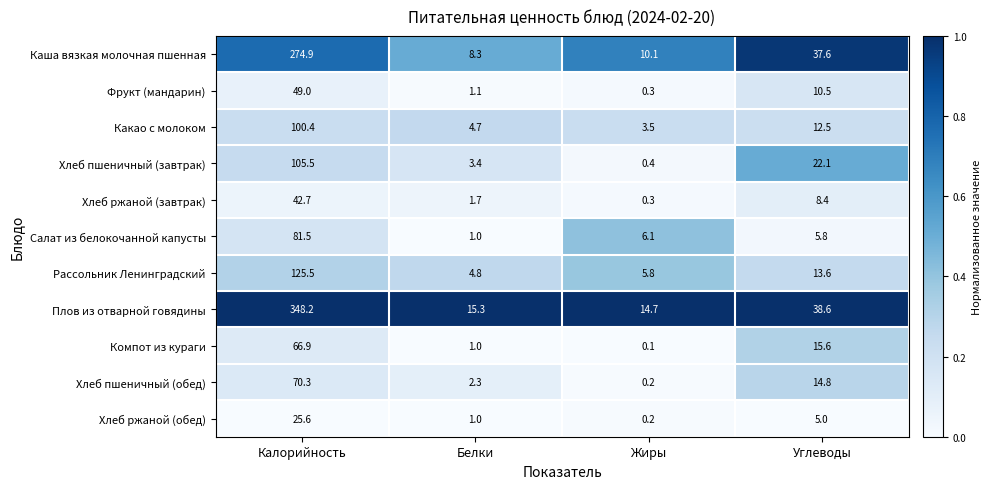

What is the maximum value shown in the chart?

348.2